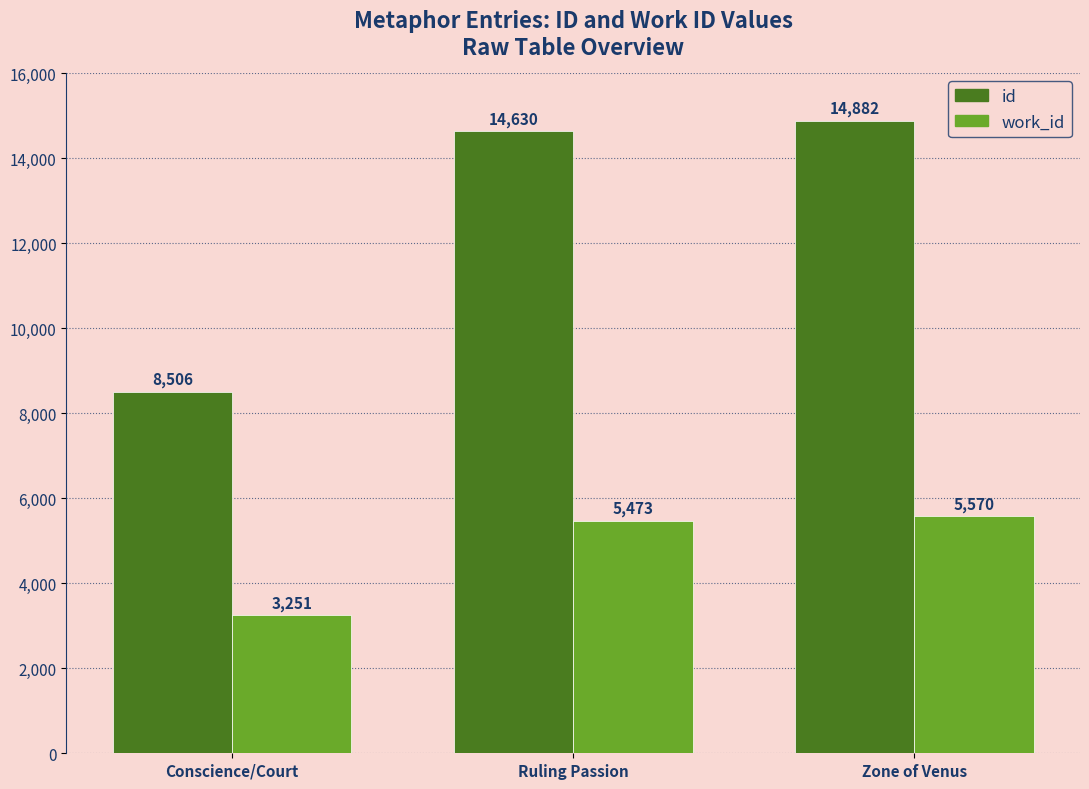

Which series has the largest total across all categories?

id